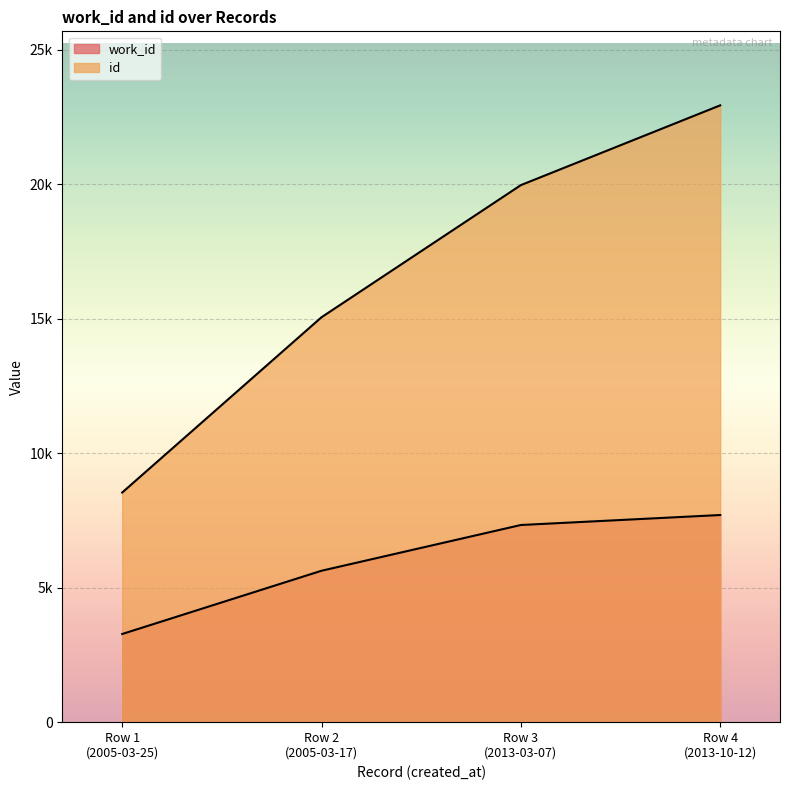

True or false: work_id and id cross at least once.

False